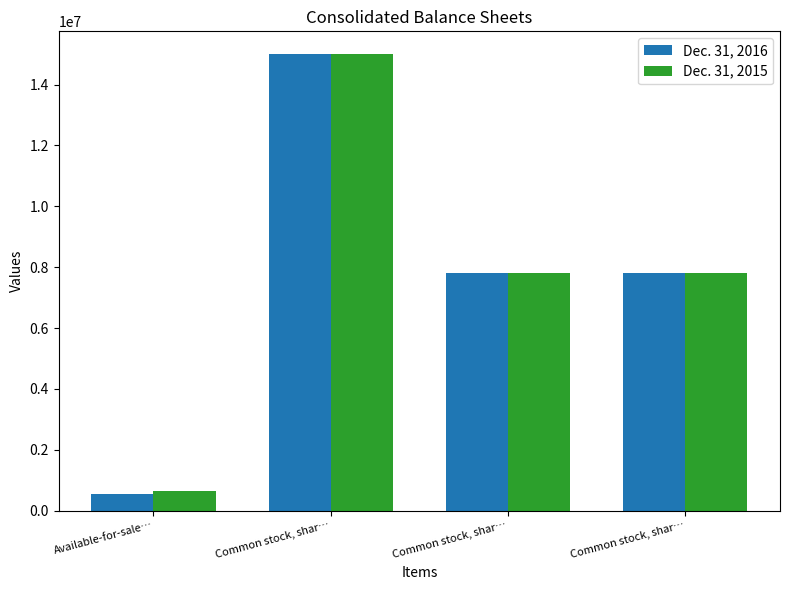

How many bars are there in total?

8